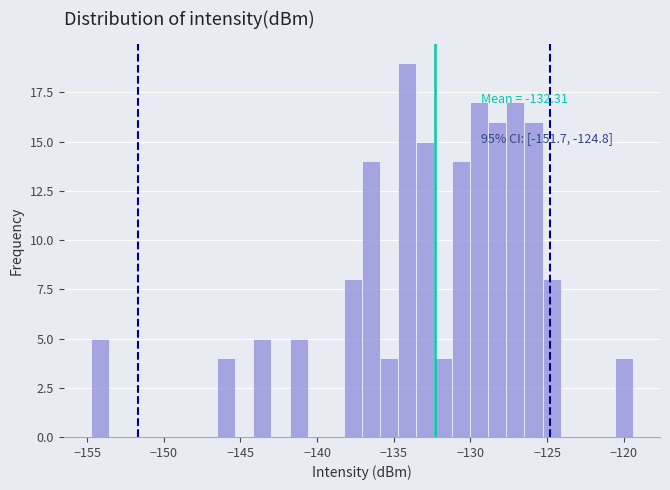

Read against the x-axis, roughly where is the centre of the tallest bar?

-134.0